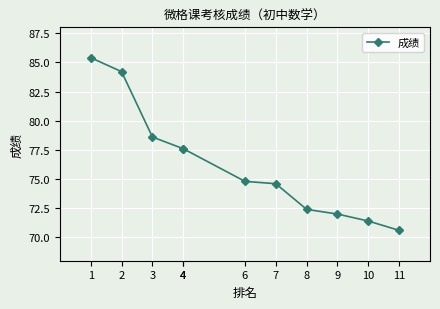

Where does the data first go above 74?

1